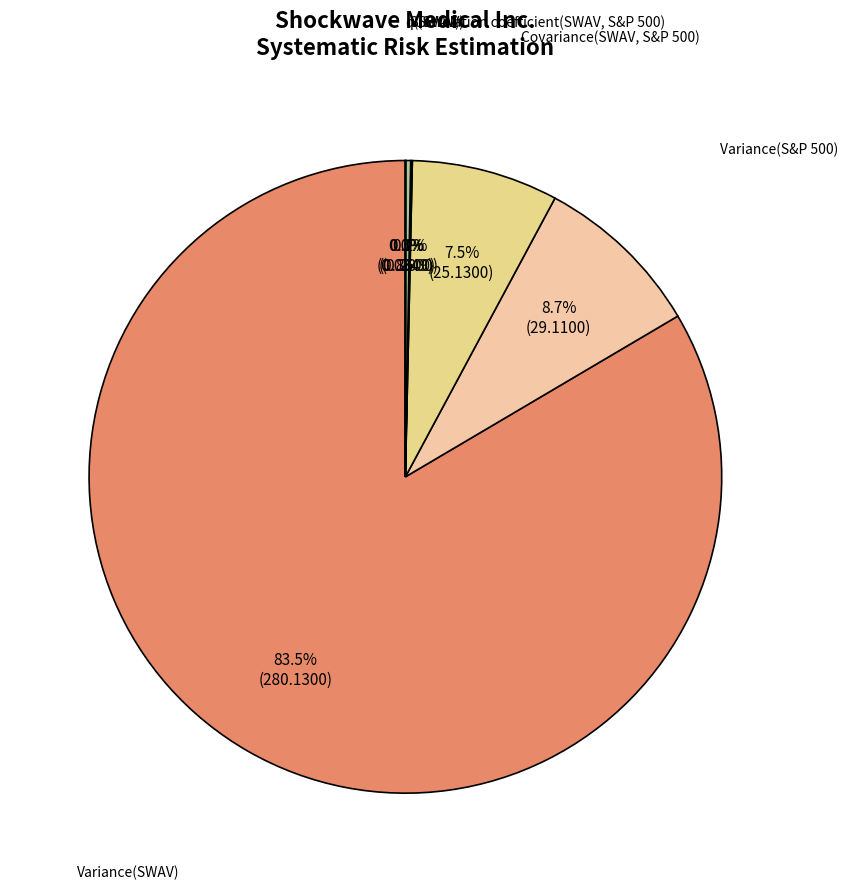

Is Variance(SWAV) the majority of the pie?

Yes